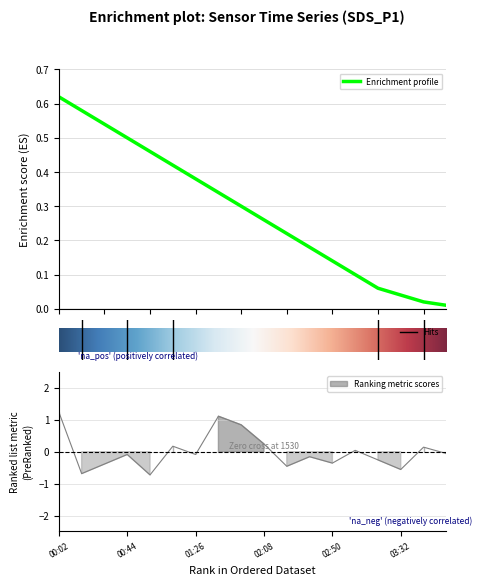

How many series are shown in this chart?

2